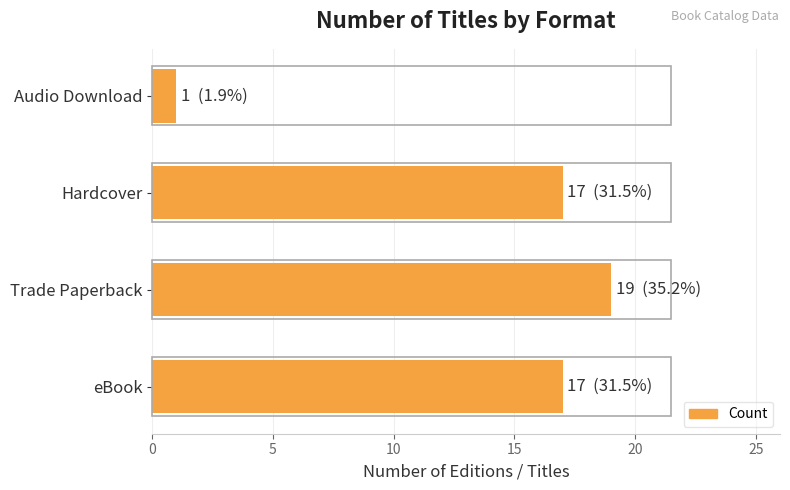

Reading top to bottom, what are all the values shown in this chart?

1	17	19	17